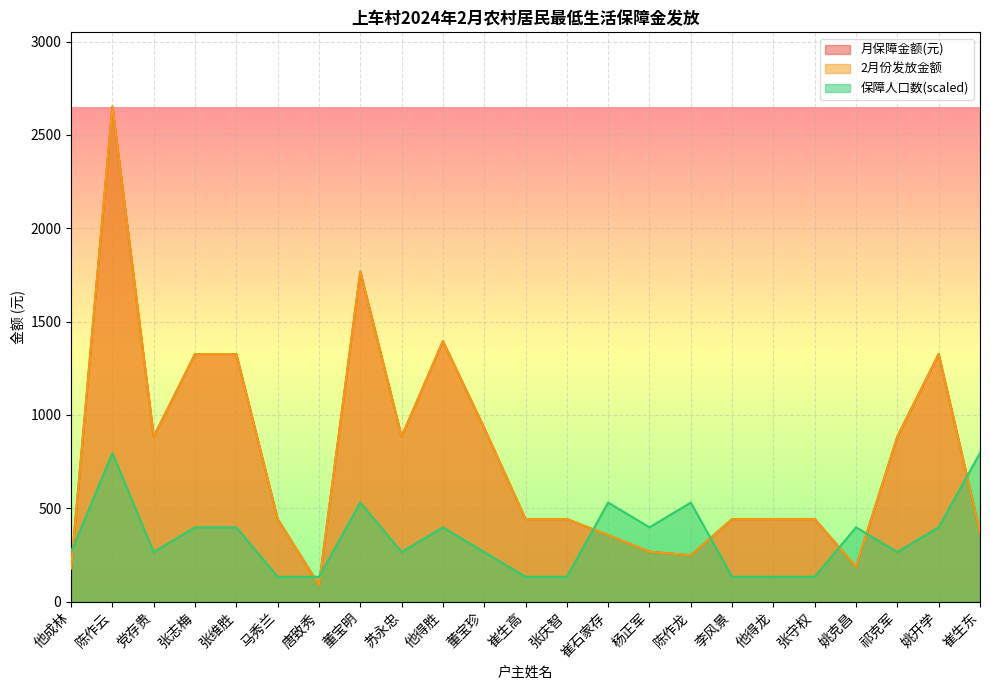

The value of 保障人口数 at 他得龙 is 76.1. True or false?

False